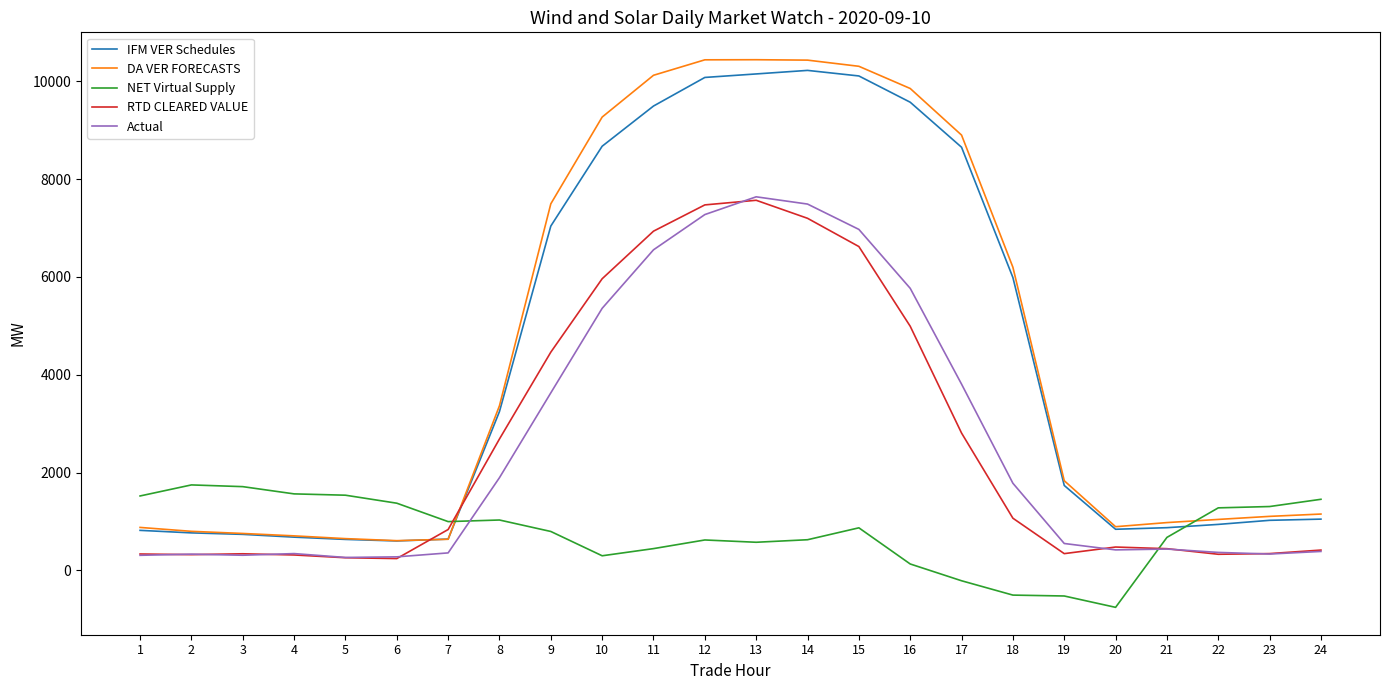

How many categories are shown in the chart?

24